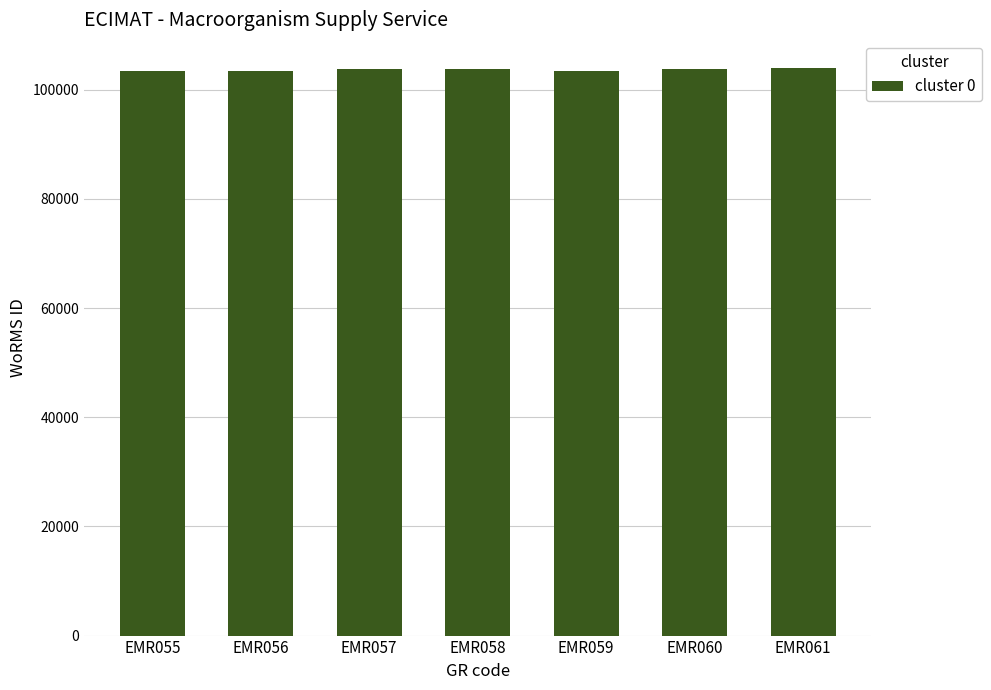

The value at EMR061 is 54718. True or false?

False